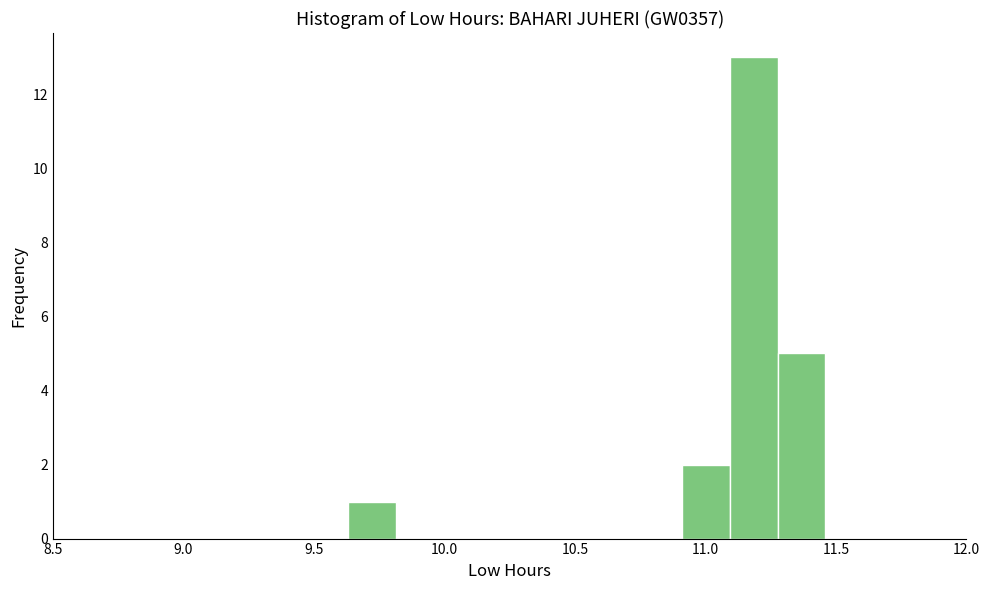

Read against the x-axis, roughly where is the centre of the tallest bar?

11.20